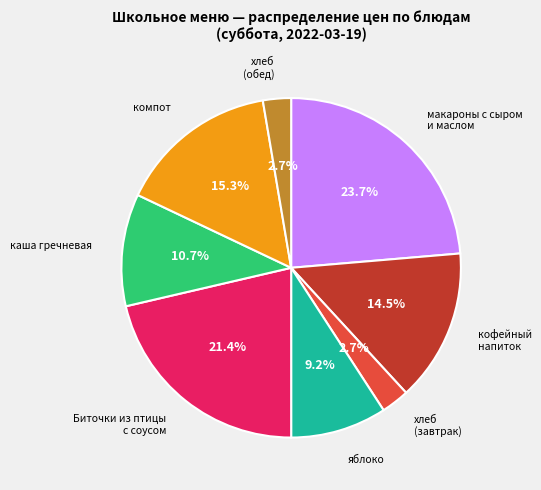

Between каша гречневая and хлеб (завтрак), which is larger?

каша гречневая